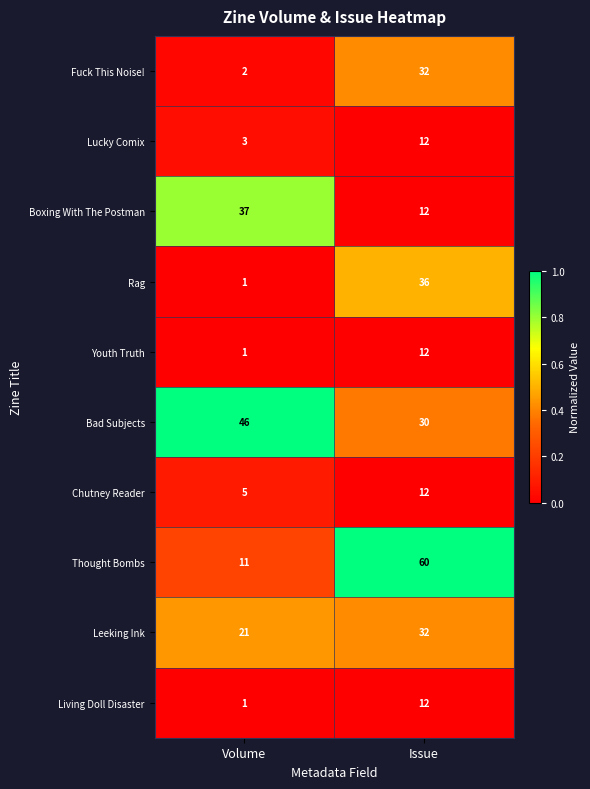

The value of Chutney Reader at Issue is 12. True or false?

True